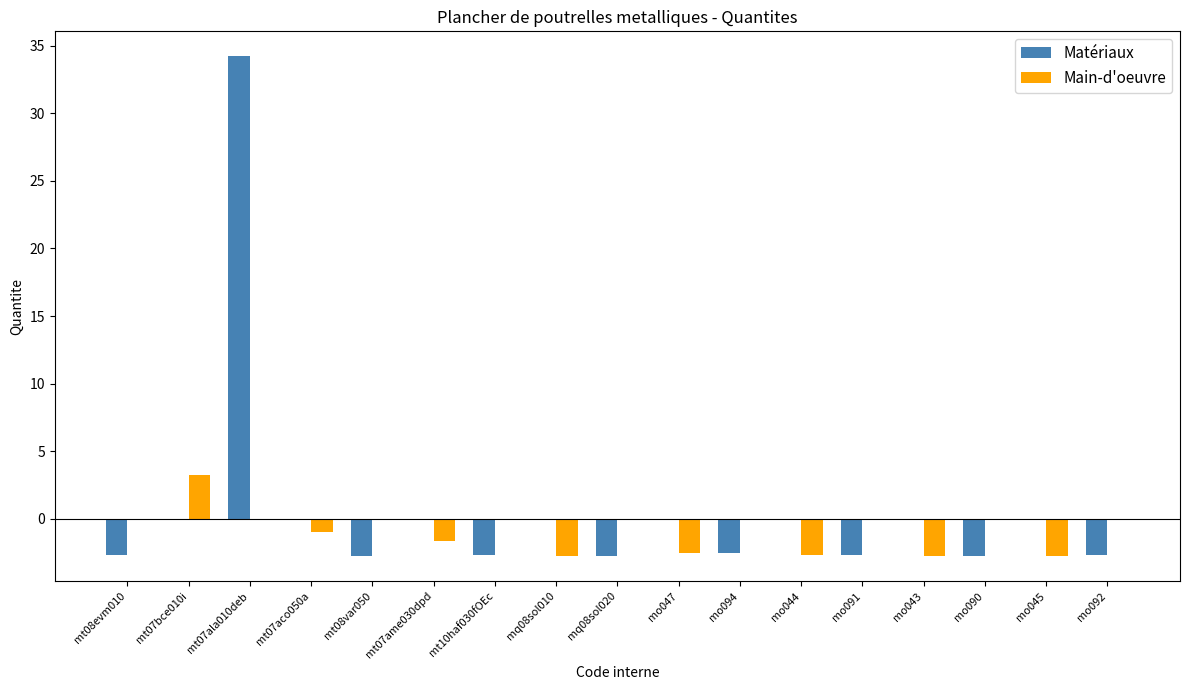

How many distinct data groups are displayed?

2